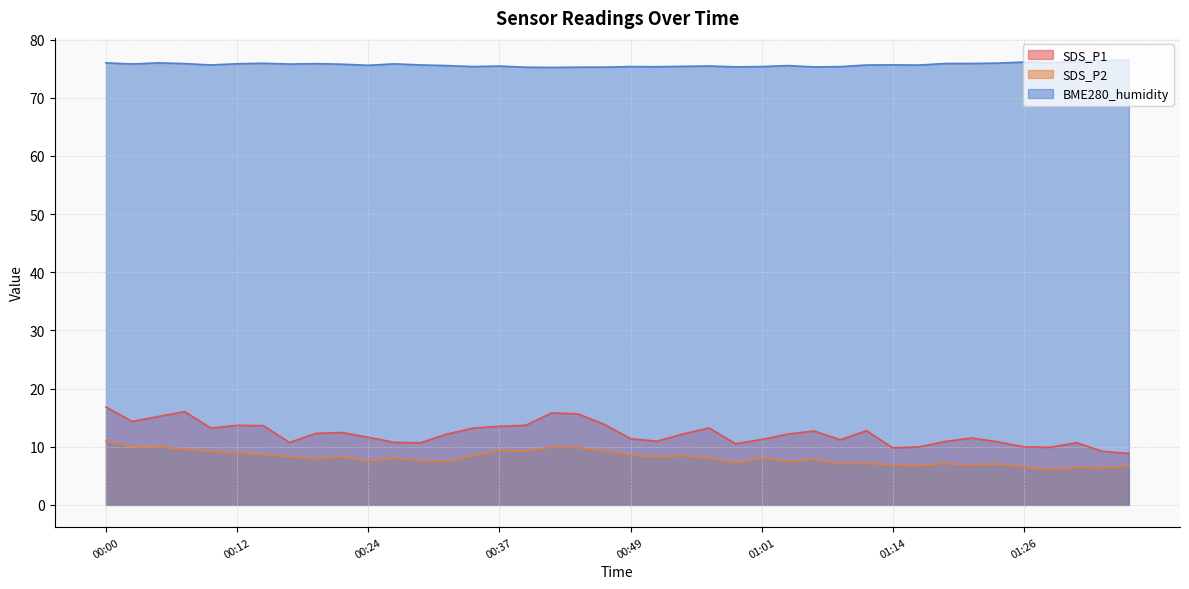

At which category is the sum across all series the highest?

00:00